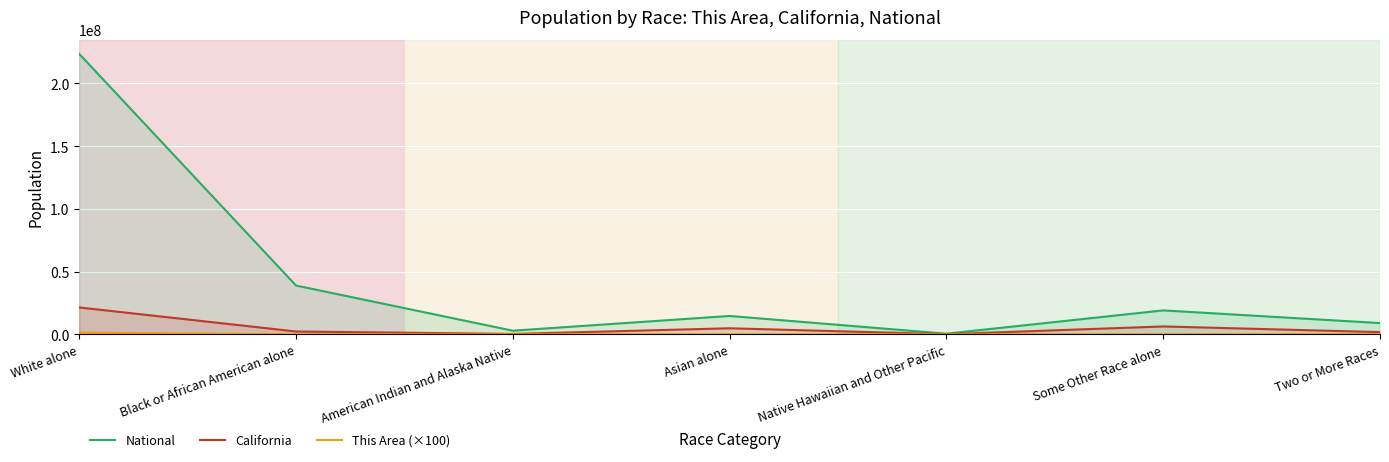

How many values in the California series exceed 2299072?

3